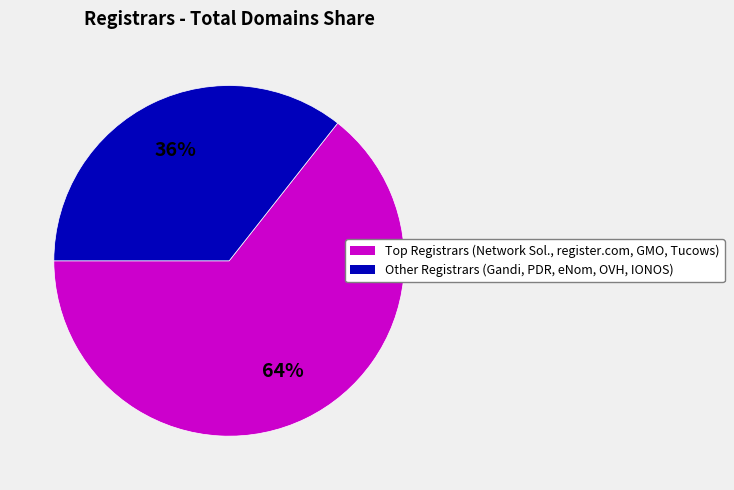

To the nearest percent, what is the average slice percentage?

50%